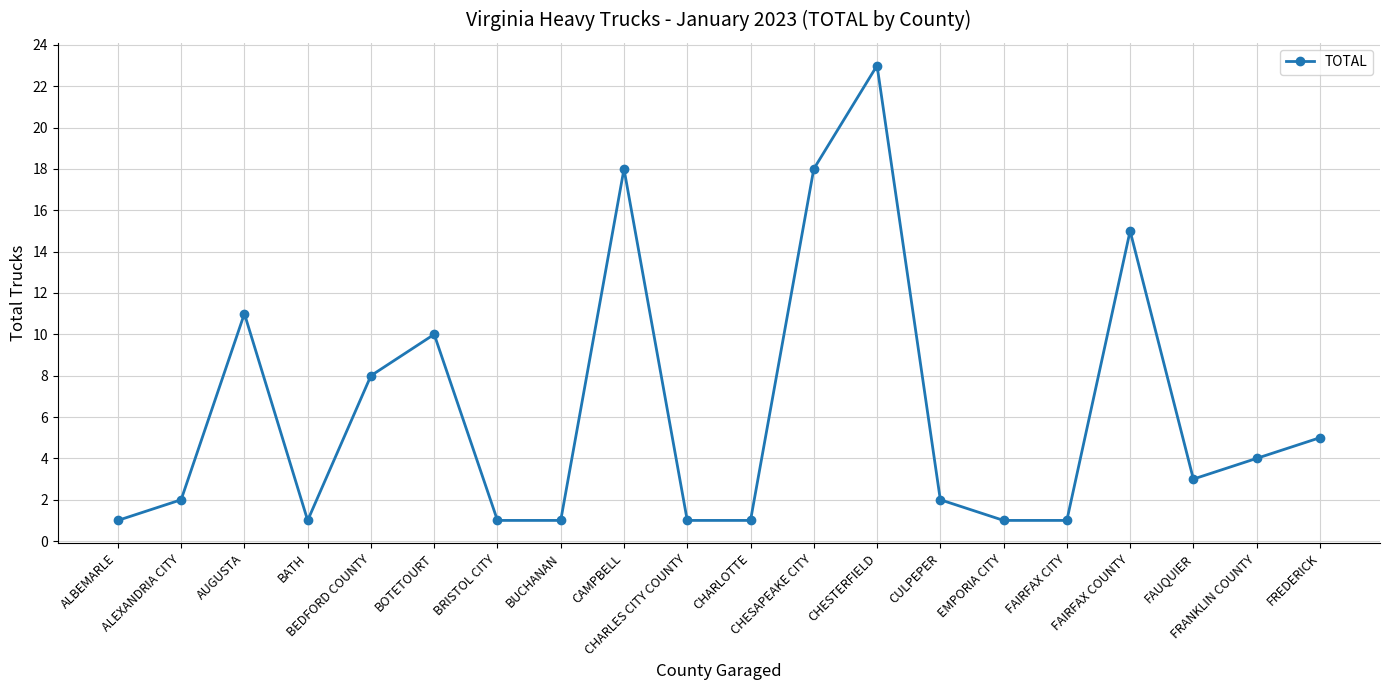

What position from the left is CHARLES CITY COUNTY?

10